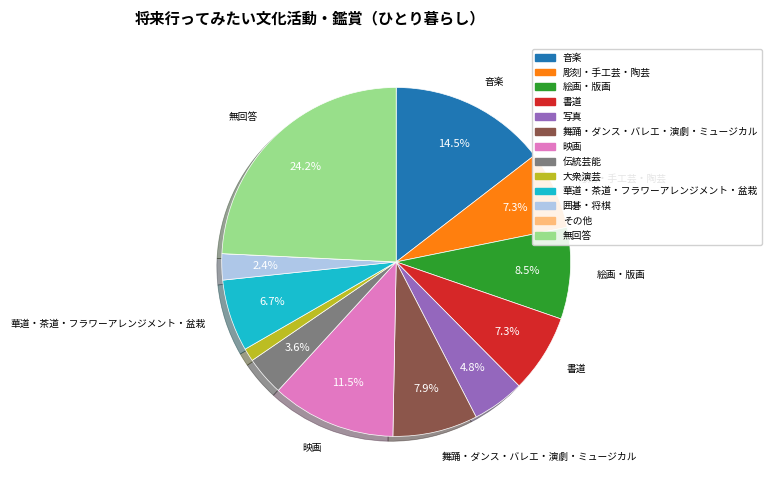

What is the largest slice in the pie chart?

無回答